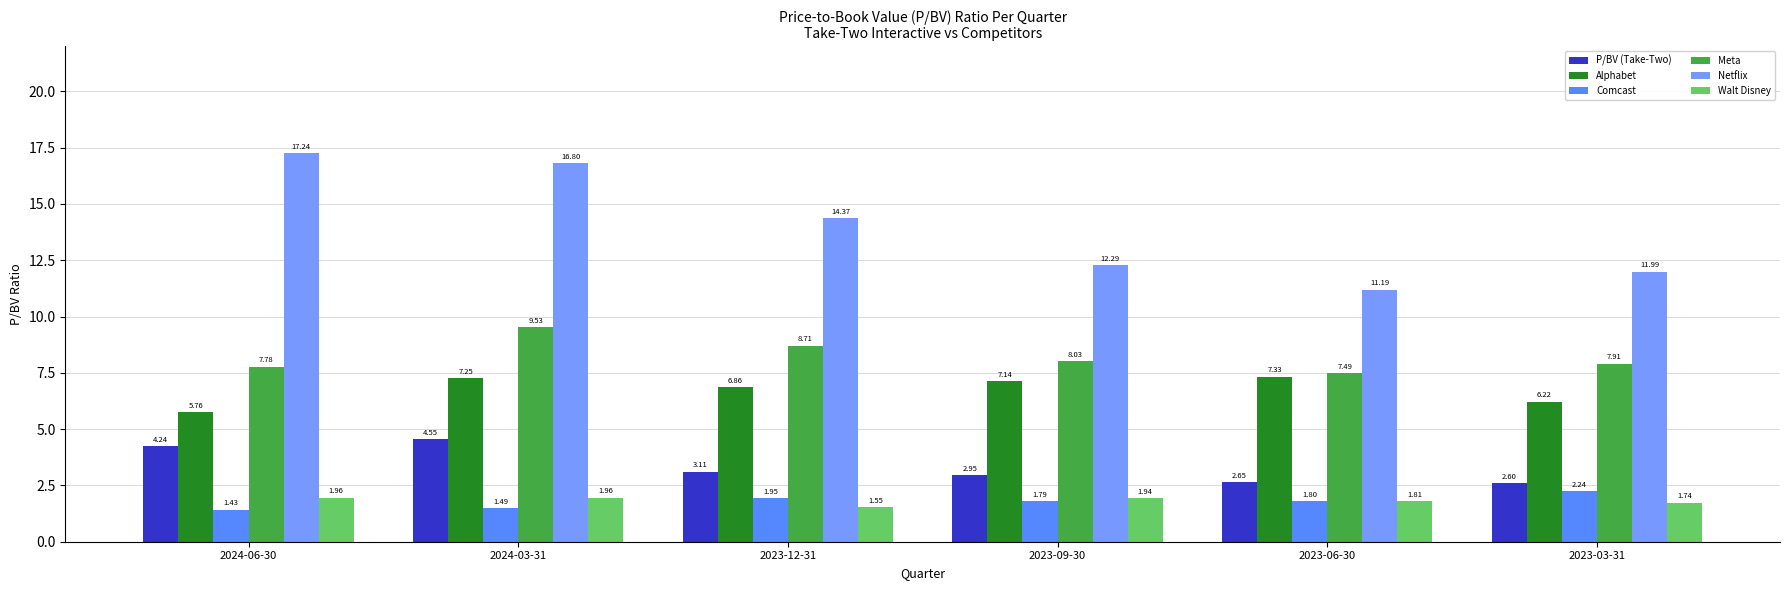

What is the label of the 1st bar from the right?

2023-03-31